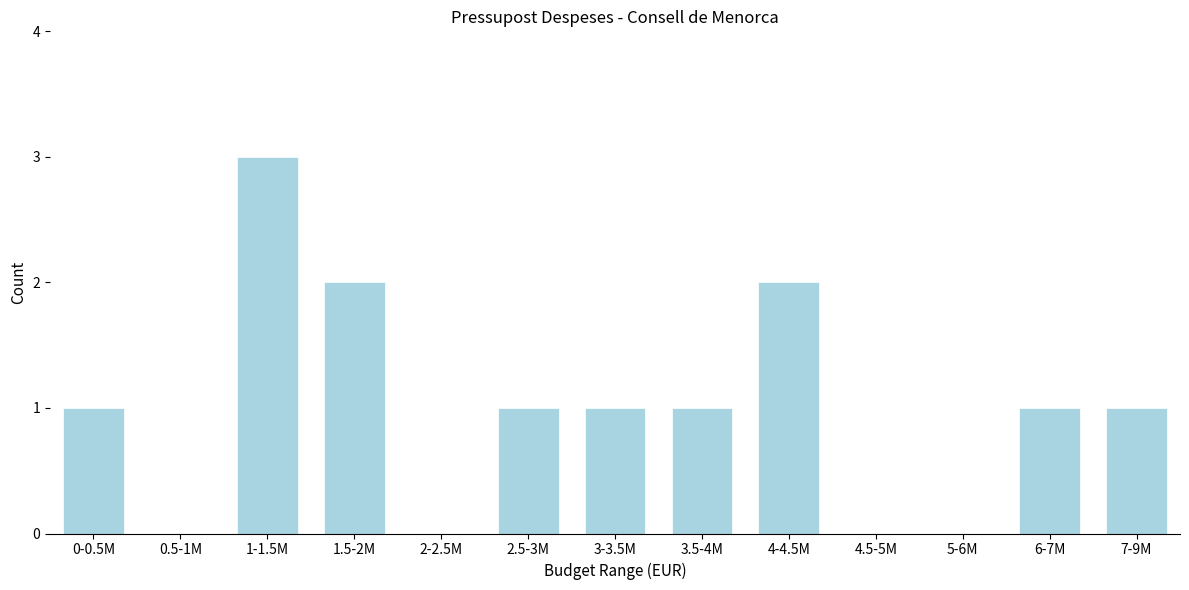

Reading left to right, what are all the values shown in this chart?

0-0.5M=1	0.5-1M=0	1-1.5M=3	1.5-2M=2	2-2.5M=0	2.5-3M=1	3-3.5M=1	3.5-4M=1	4-4.5M=2	4.5-5M=0	5-6M=0	6-7M=1	7-9M=1